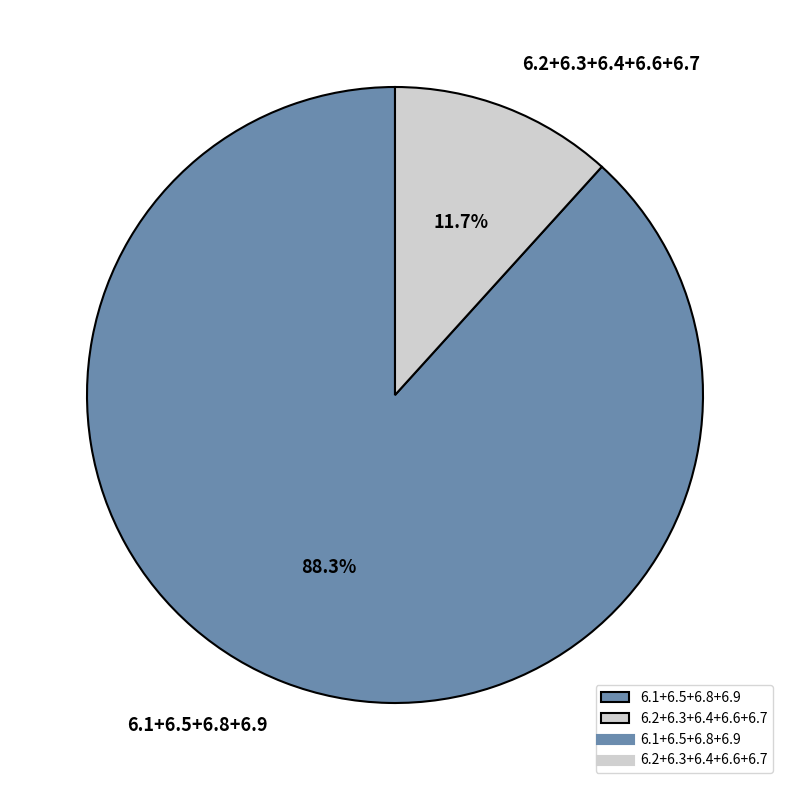

What is the largest slice in the pie chart?

6.1+6.5+6.8+6.9